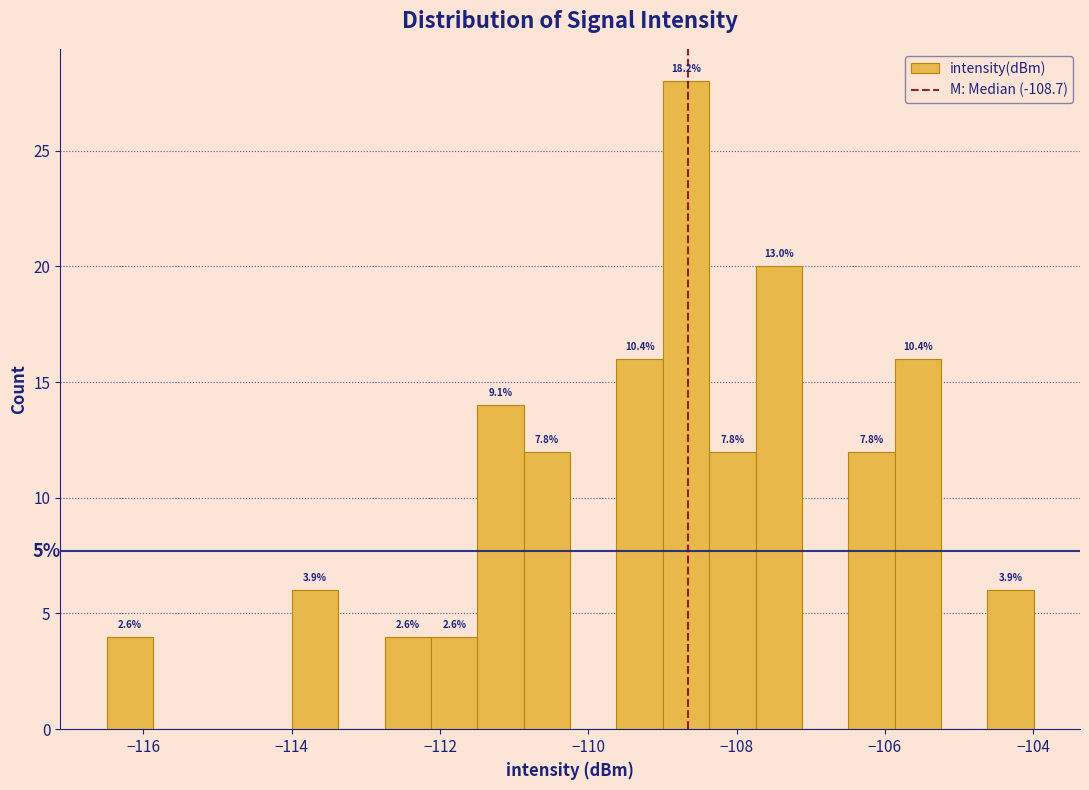

Read against the x-axis, roughly where is the centre of the tallest bar?

-108.6